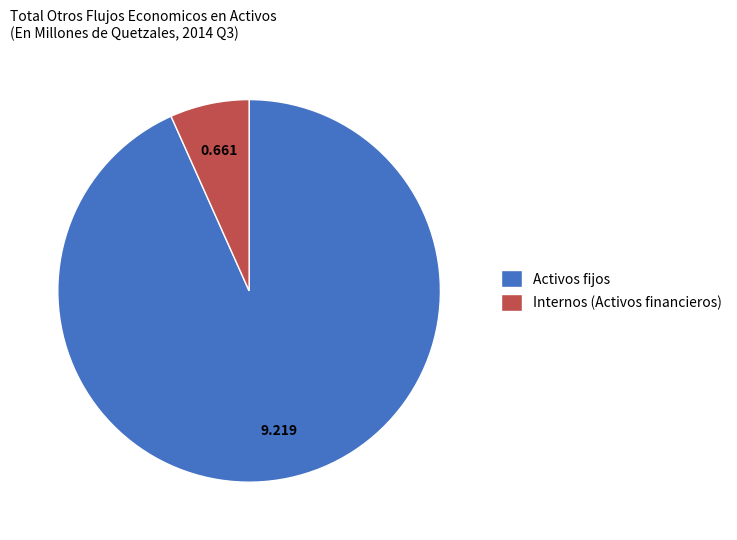

Is there any slice that represents more than half of the pie?

Yes